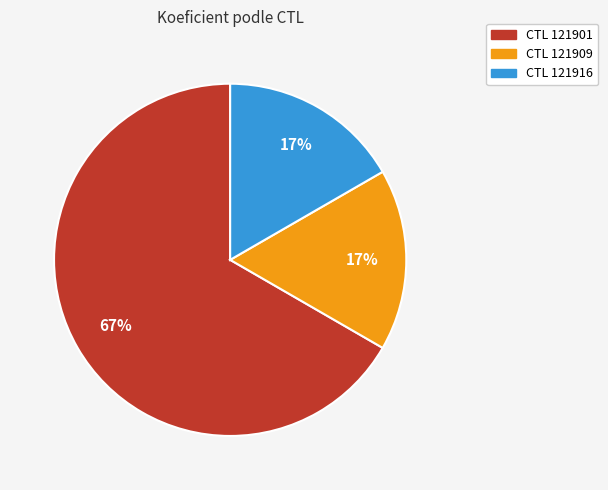

To the nearest percent, what is the average slice percentage?

33%